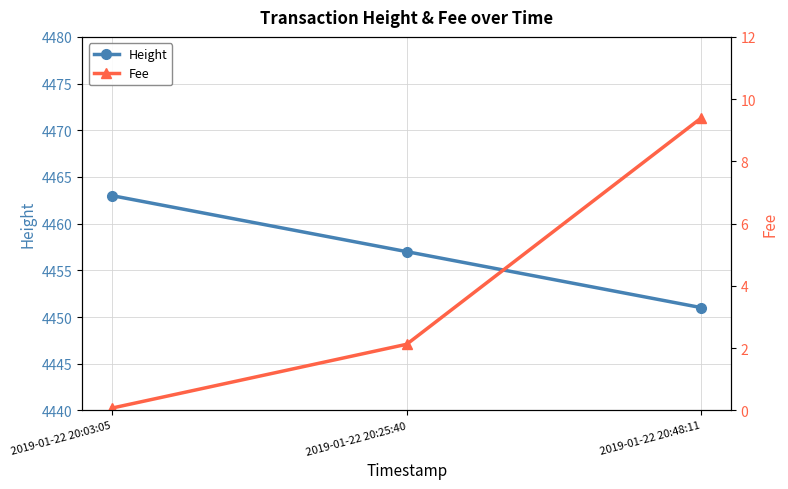

Reading right to left, list all the values displayed in this chart.

Height: 4451.0	4457.0	4463.0
Fee: 9.4	2.1	0.1